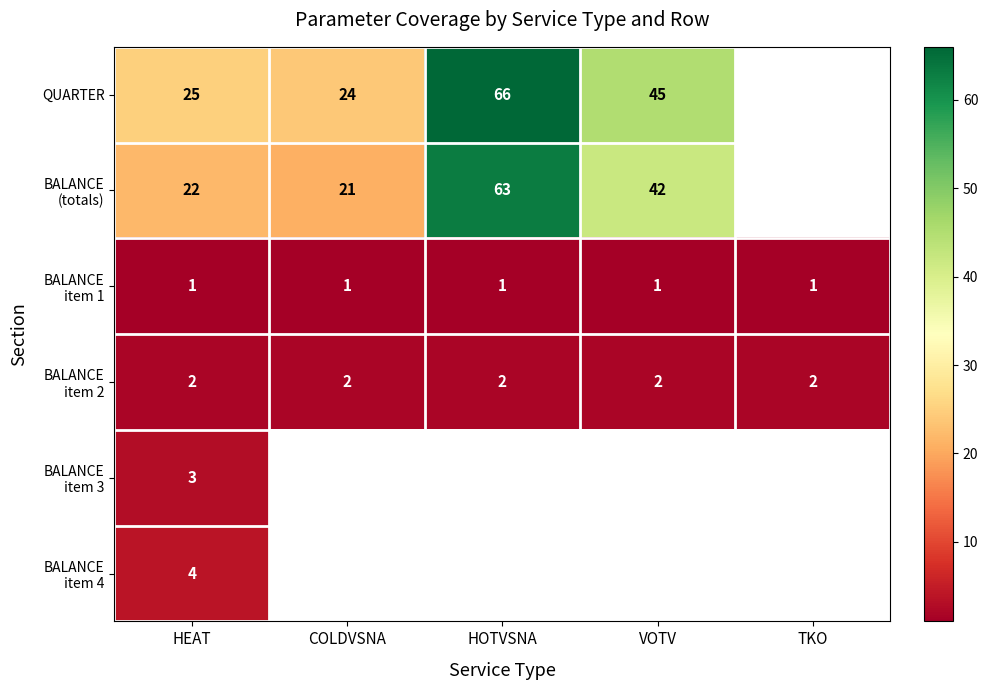

Between VOTV and HEAT, which is larger?

VOTV